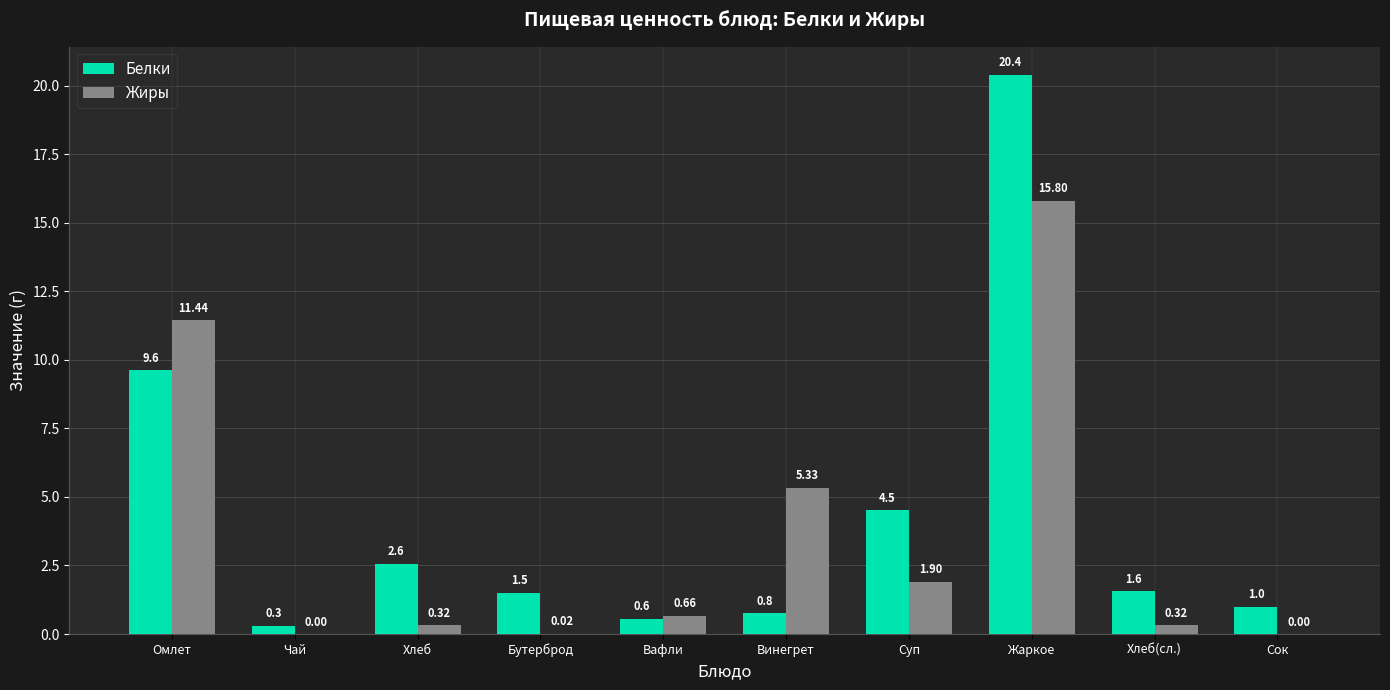

How many values in Жиры are above zero?

8